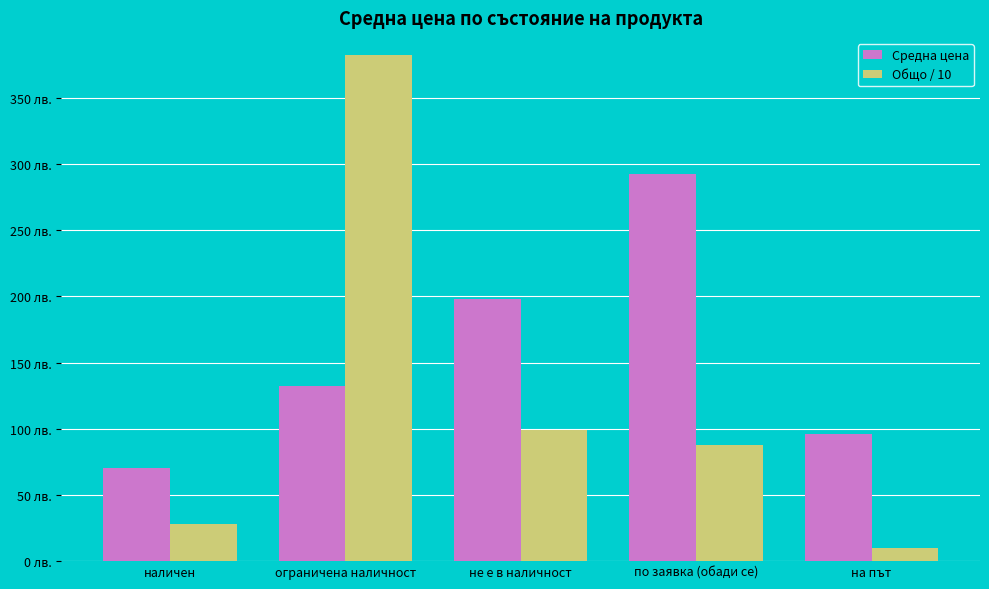

List the series in order of their peak value, lowest first.

Средна цена, Общо / 10